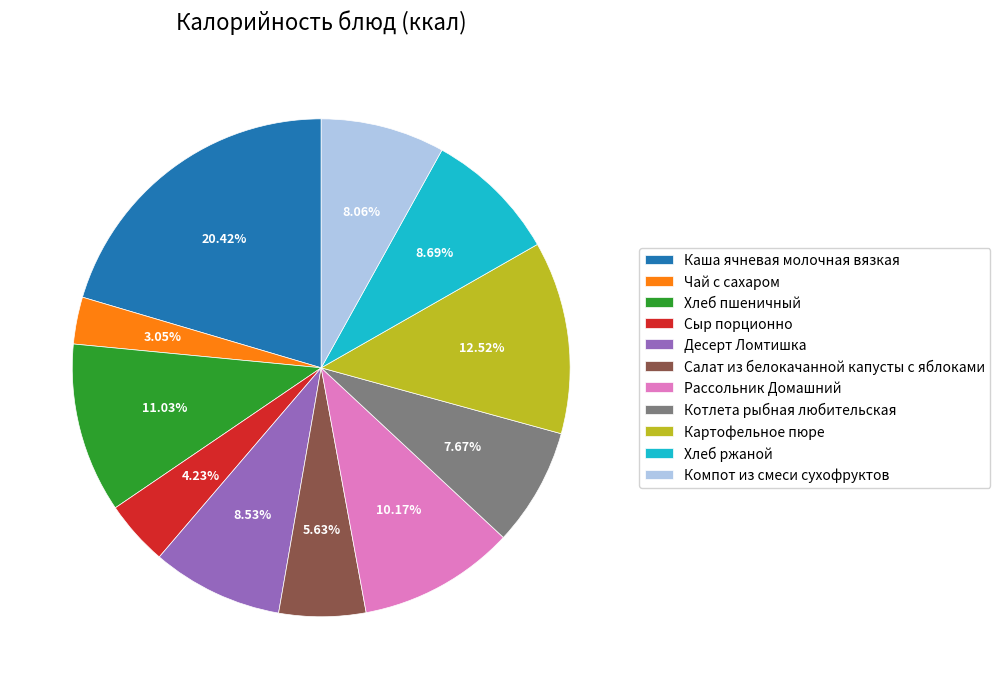

To the nearest percent, what is the difference between the largest and smallest slice percentages?

17%